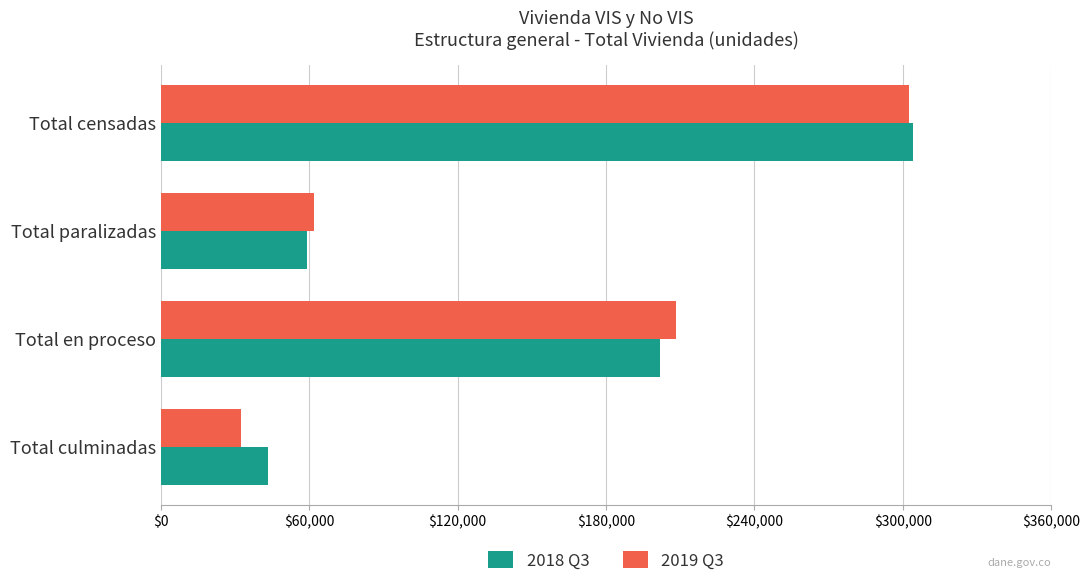

What is the lowest value of the 2019 Q3 series?

32385